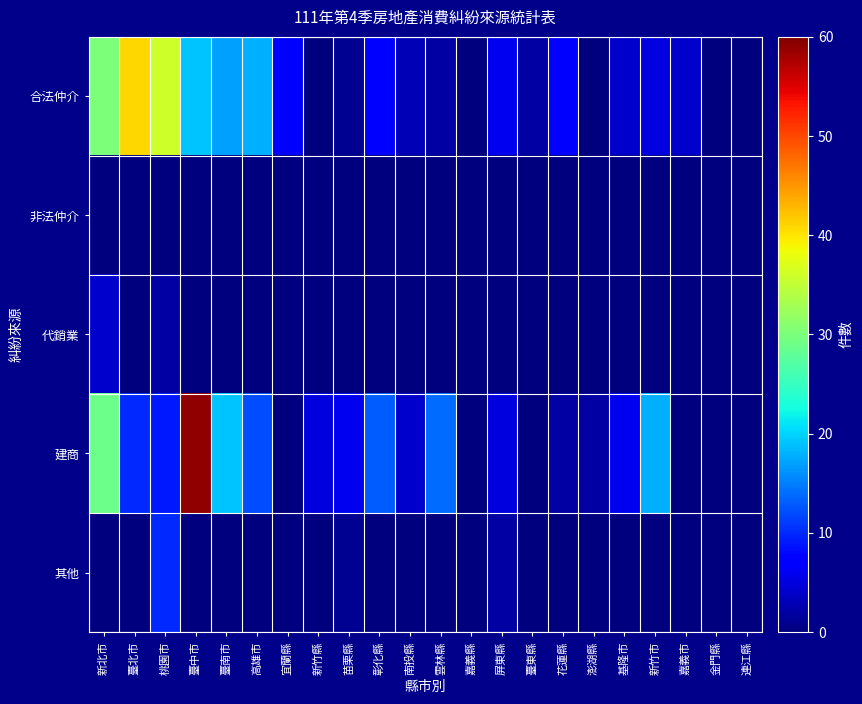

At 新竹市, list the series in order from smallest to largest.

非法仲介, 代銷業, 其他, 合法仲介, 建商